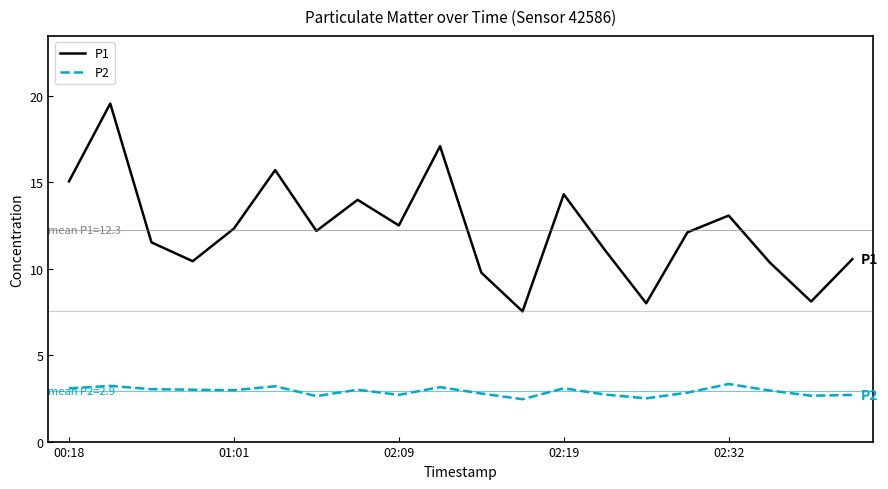

How many categories are shown in the chart?

20